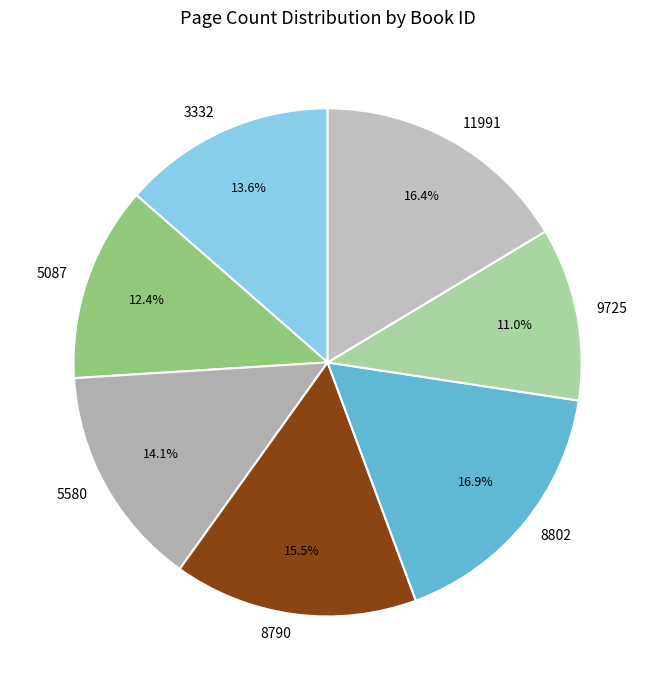

Which has a higher value, 11991 or 5580?

11991